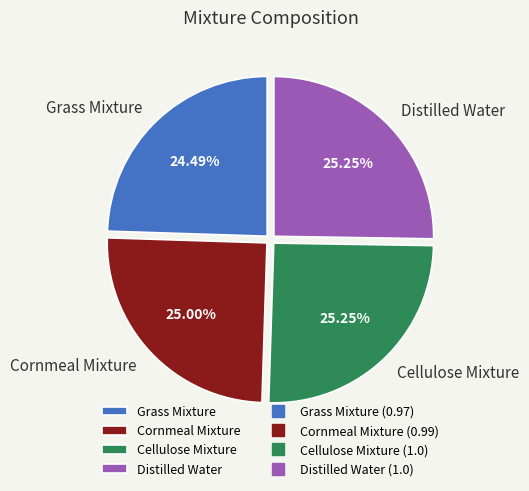

Does any single category account for the majority?

No